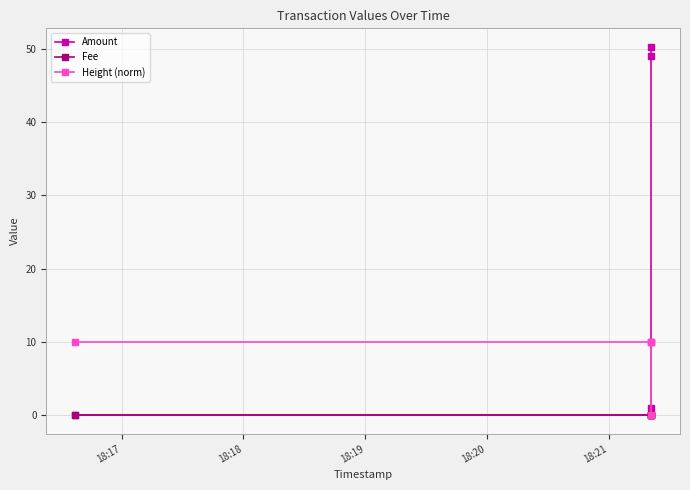

Which has a higher value, 18:19 or 18:21?

18:21